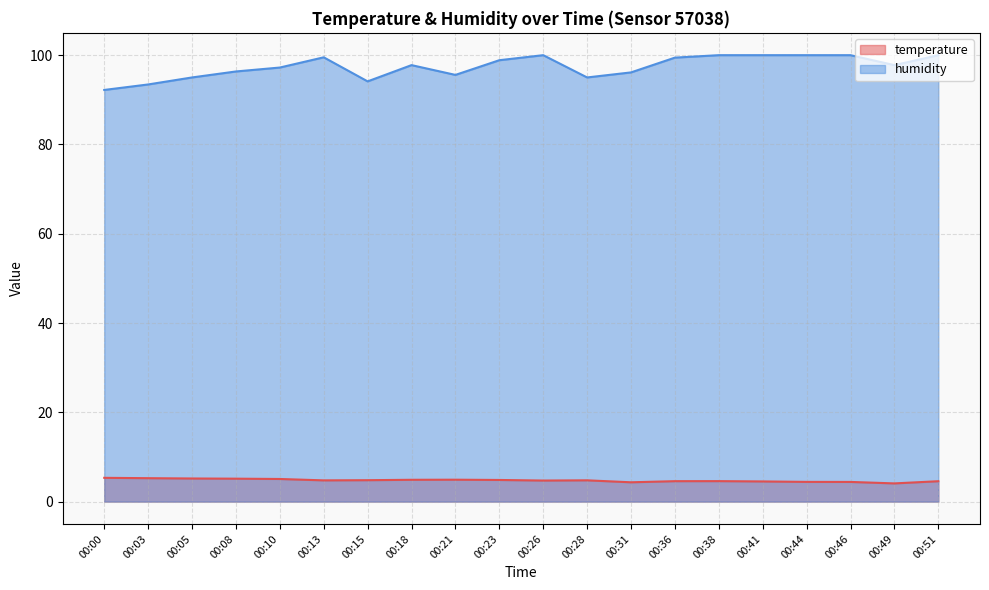

Rank the series by their maximum value, from lowest to highest.

temperature, humidity